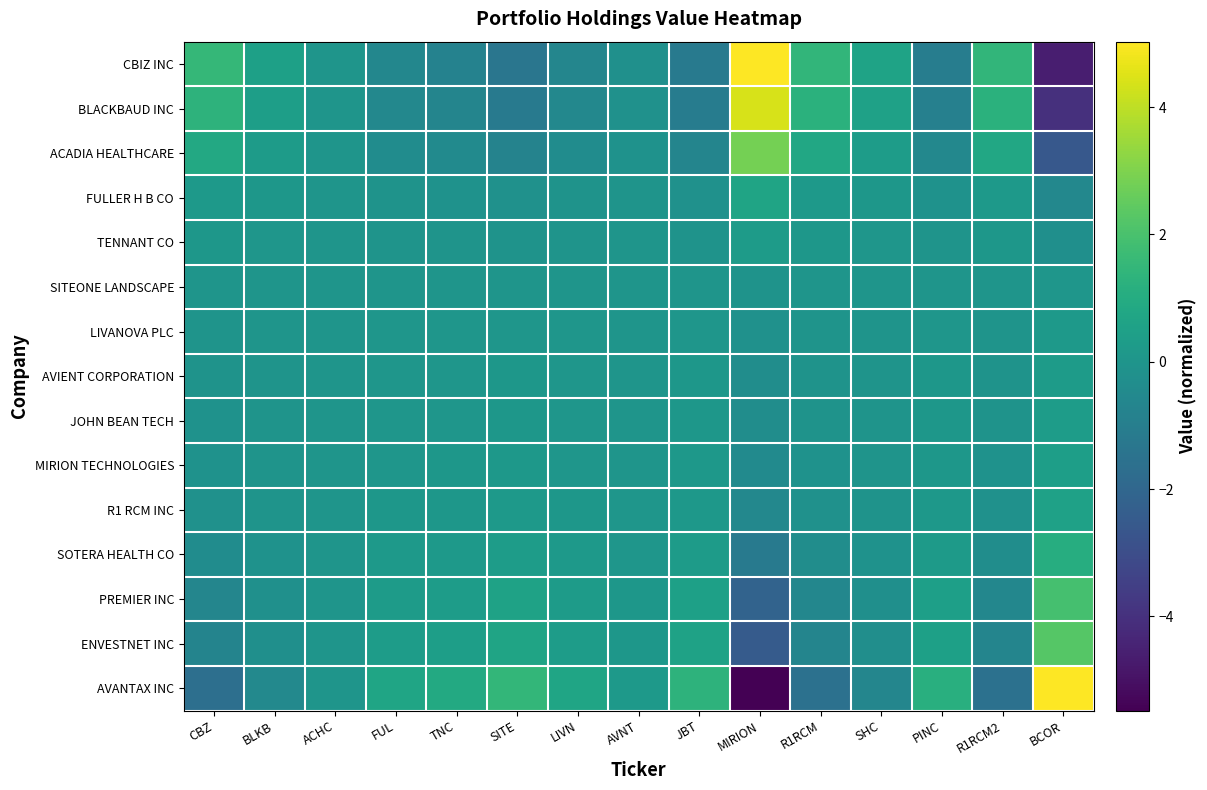

Reading left to right, extract all data points from this chart.

CBIZ INC: CBZ=1.5	BLKB=0.5	ACHC=0.0	FUL=-0.6	TNC=-0.8	SITE=-1.4	LIVN=-0.6	AVNT=-0.2	JBT=-1.2	MIRION=5.0	R1RCM=1.4	SHC=0.6	PINC=-1.0	R1RCM2=1.4	BCOR=-4.6
BLACKBAUD INC: CBZ=1.3	BLKB=0.4	ACHC=0.0	FUL=-0.6	TNC=-0.7	SITE=-1.2	LIVN=-0.6	AVNT=-0.2	JBT=-1.1	MIRION=4.4	R1RCM=1.3	SHC=0.5	PINC=-0.9	R1RCM2=1.2	BCOR=-4.0
ACADIA HEALTHCARE: CBZ=0.9	BLKB=0.3	ACHC=0.0	FUL=-0.4	TNC=-0.5	SITE=-0.8	LIVN=-0.4	AVNT=-0.1	JBT=-0.7	MIRION=2.8	R1RCM=0.8	SHC=0.3	PINC=-0.6	R1RCM2=0.8	BCOR=-2.6
FULLER H B CO: CBZ=0.2	BLKB=0.1	ACHC=0.0	FUL=-0.1	TNC=-0.1	SITE=-0.2	LIVN=-0.1	AVNT=-0.0	JBT=-0.2	MIRION=0.6	R1RCM=0.2	SHC=0.1	PINC=-0.1	R1RCM2=0.2	BCOR=-0.6
TENNANT CO: CBZ=0.1	BLKB=0.0	ACHC=0.0	FUL=-0.0	TNC=-0.0	SITE=-0.1	LIVN=-0.0	AVNT=-0.0	JBT=-0.1	MIRION=0.3	R1RCM=0.1	SHC=0.0	PINC=-0.1	R1RCM2=0.1	BCOR=-0.3
SITEONE LANDSCAPE: CBZ=-0.0	BLKB=-0.0	ACHC=-0.0	FUL=0.0	TNC=0.0	SITE=0.0	LIVN=0.0	AVNT=0.0	JBT=0.0	MIRION=-0.1	R1RCM=-0.0	SHC=-0.0	PINC=0.0	R1RCM2=-0.0	BCOR=0.1
LIVANOVA PLC: CBZ=-0.1	BLKB=-0.0	ACHC=-0.0	FUL=0.0	TNC=0.0	SITE=0.0	LIVN=0.0	AVNT=0.0	JBT=0.0	MIRION=-0.2	R1RCM=-0.0	SHC=-0.0	PINC=0.0	R1RCM2=-0.0	BCOR=0.2
AVIENT CORPORATION: CBZ=-0.1	BLKB=-0.0	ACHC=-0.0	FUL=0.0	TNC=0.1	SITE=0.1	LIVN=0.0	AVNT=0.0	JBT=0.1	MIRION=-0.3	R1RCM=-0.1	SHC=-0.0	PINC=0.1	R1RCM2=-0.1	BCOR=0.3
JOHN BEAN TECH: CBZ=-0.1	BLKB=-0.0	ACHC=-0.0	FUL=0.0	TNC=0.1	SITE=0.1	LIVN=0.0	AVNT=0.0	JBT=0.1	MIRION=-0.3	R1RCM=-0.1	SHC=-0.0	PINC=0.1	R1RCM2=-0.1	BCOR=0.3
MIRION TECHNOLOGIES: CBZ=-0.1	BLKB=-0.0	ACHC=-0.0	FUL=0.1	TNC=0.1	SITE=0.1	LIVN=0.1	AVNT=0.0	JBT=0.1	MIRION=-0.5	R1RCM=-0.1	SHC=-0.1	PINC=0.1	R1RCM2=-0.1	BCOR=0.4
R1 RCM INC: CBZ=-0.2	BLKB=-0.1	ACHC=-0.0	FUL=0.1	TNC=0.1	SITE=0.2	LIVN=0.1	AVNT=0.0	JBT=0.1	MIRION=-0.6	R1RCM=-0.2	SHC=-0.1	PINC=0.1	R1RCM2=-0.2	BCOR=0.5
SOTERA HEALTH CO: CBZ=-0.4	BLKB=-0.1	ACHC=-0.0	FUL=0.1	TNC=0.2	SITE=0.3	LIVN=0.2	AVNT=0.0	JBT=0.3	MIRION=-1.2	R1RCM=-0.3	SHC=-0.1	PINC=0.2	R1RCM2=-0.3	BCOR=1.1
PREMIER INC: CBZ=-0.6	BLKB=-0.2	ACHC=-0.0	FUL=0.3	TNC=0.3	SITE=0.6	LIVN=0.3	AVNT=0.1	JBT=0.5	MIRION=-2.1	R1RCM=-0.6	SHC=-0.3	PINC=0.4	R1RCM2=-0.6	BCOR=1.9
ENVESTNET INC: CBZ=-0.7	BLKB=-0.2	ACHC=-0.0	FUL=0.3	TNC=0.4	SITE=0.7	LIVN=0.3	AVNT=0.1	JBT=0.6	MIRION=-2.5	R1RCM=-0.7	SHC=-0.3	PINC=0.5	R1RCM2=-0.7	BCOR=2.2
AVANTAX INC: CBZ=-1.7	BLKB=-0.5	ACHC=-0.0	FUL=0.7	TNC=0.9	SITE=1.5	LIVN=0.7	AVNT=0.2	JBT=1.3	MIRION=-5.5	R1RCM=-1.6	SHC=-0.7	PINC=1.1	R1RCM2=-1.6	BCOR=5.0